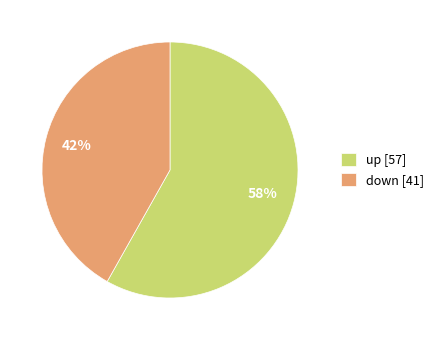

What is the ratio of the value at up [57] to the value at down [41]?

1.4